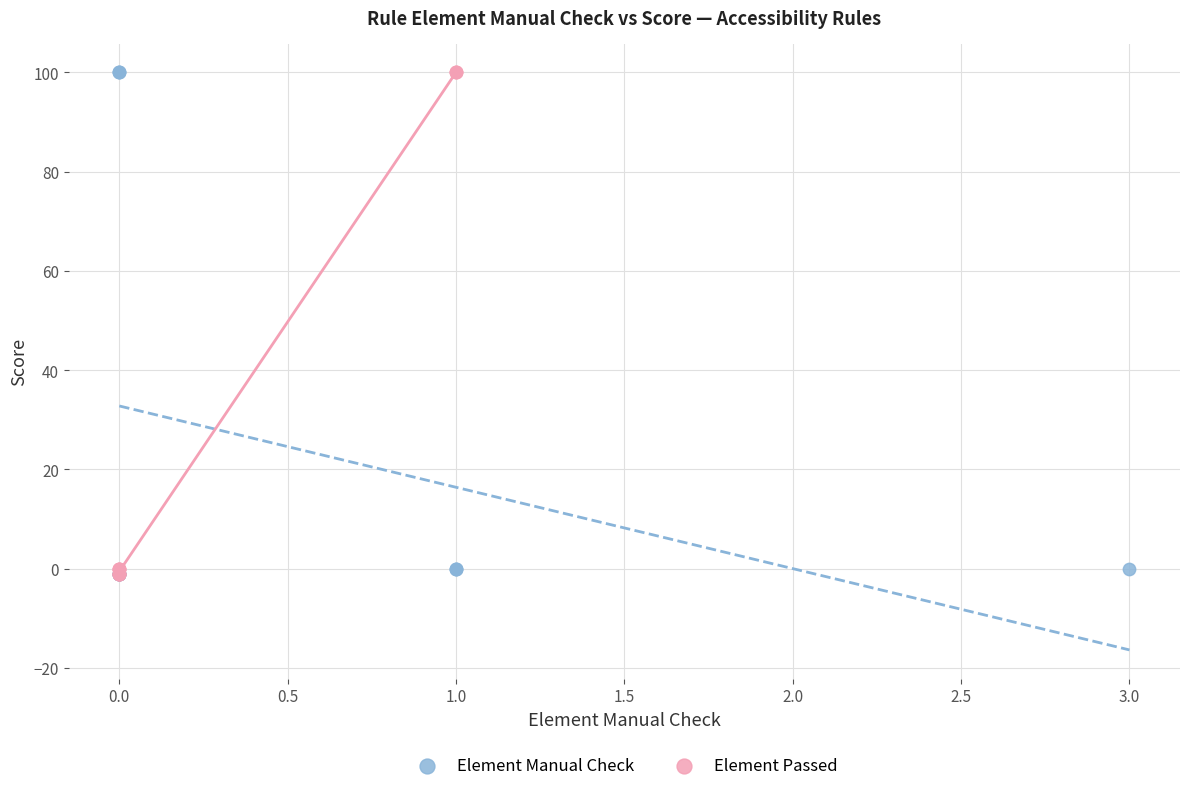

What are all the series names shown in the legend?

Element Manual Check, Element Passed